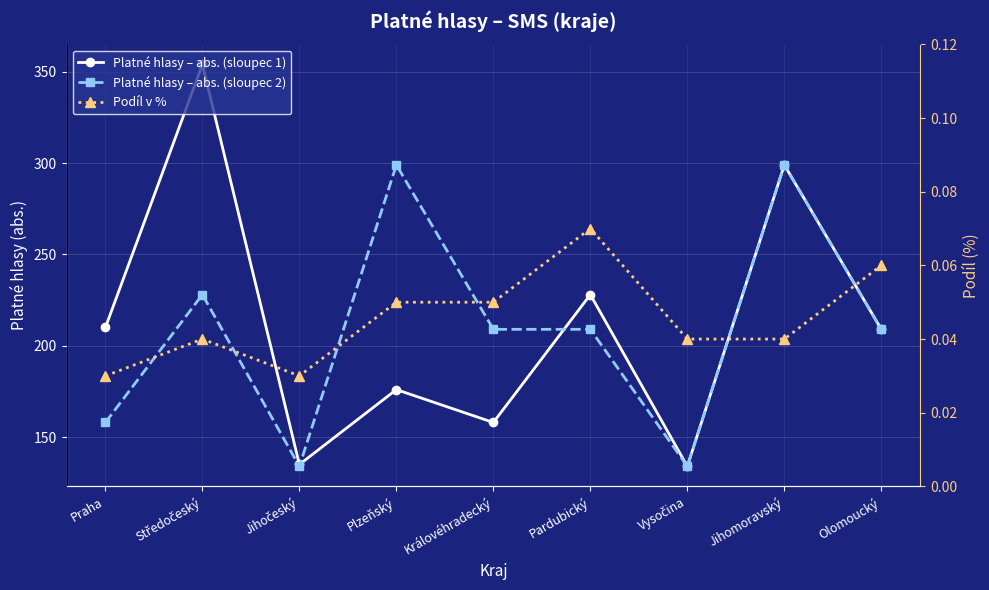

What is the label of the 4th point from the left?

Plzeňský